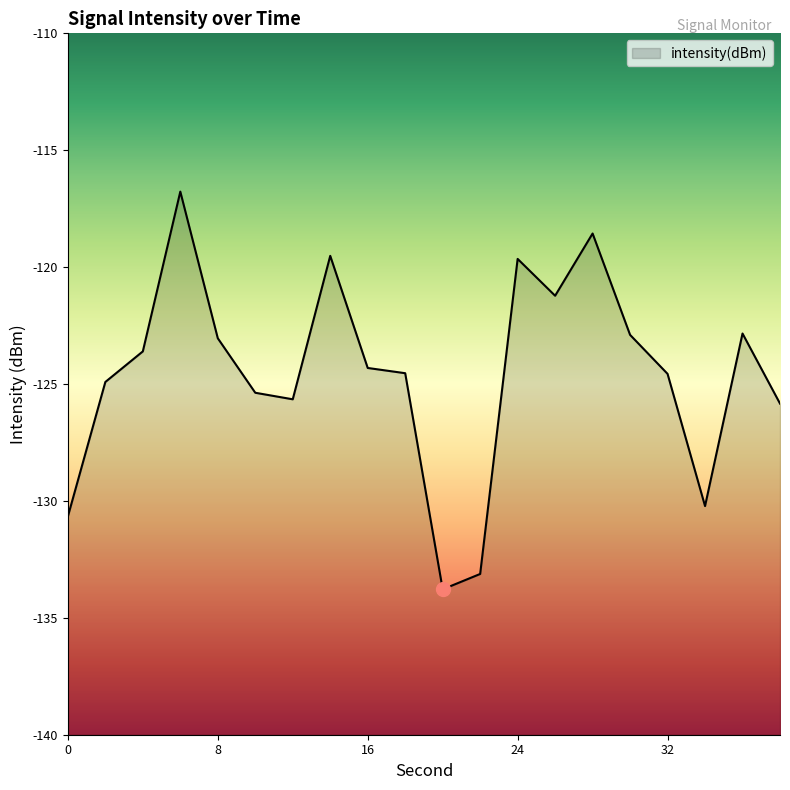

Between 10 and 4, which is larger?

4